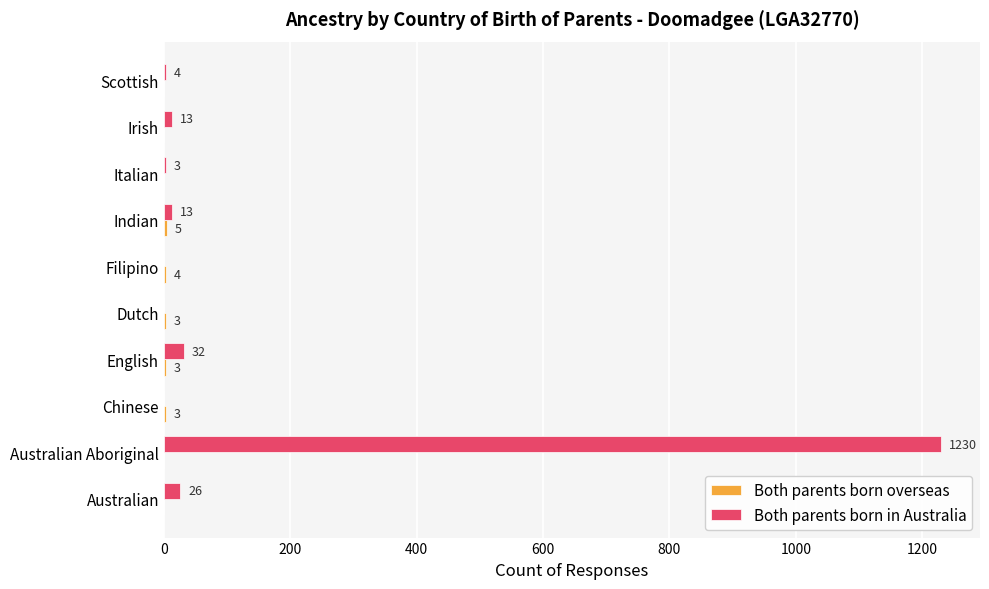

At which category is the sum across all series the highest?

Australian Aboriginal